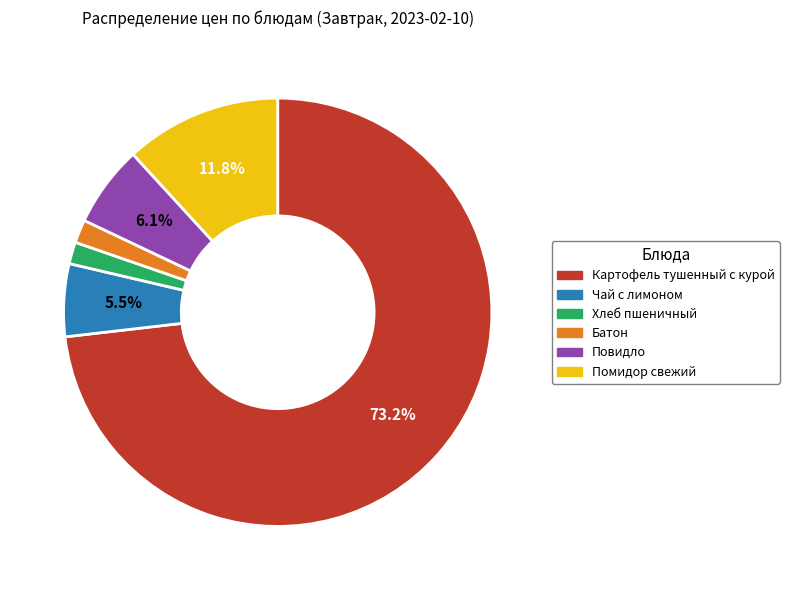

Does Батон account for over 50% of the chart?

No